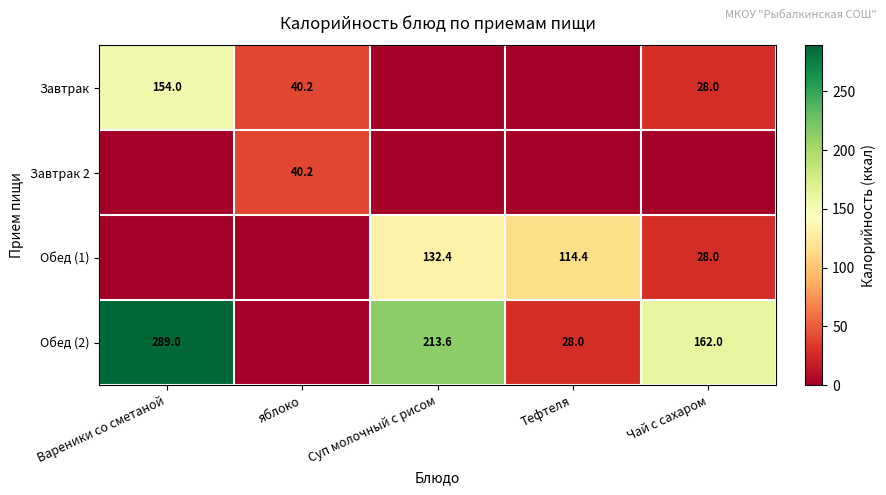

Is the value of Завтрак at Вареники со сметаной greater than the value of Обед (1) at Тефтеля?

Yes